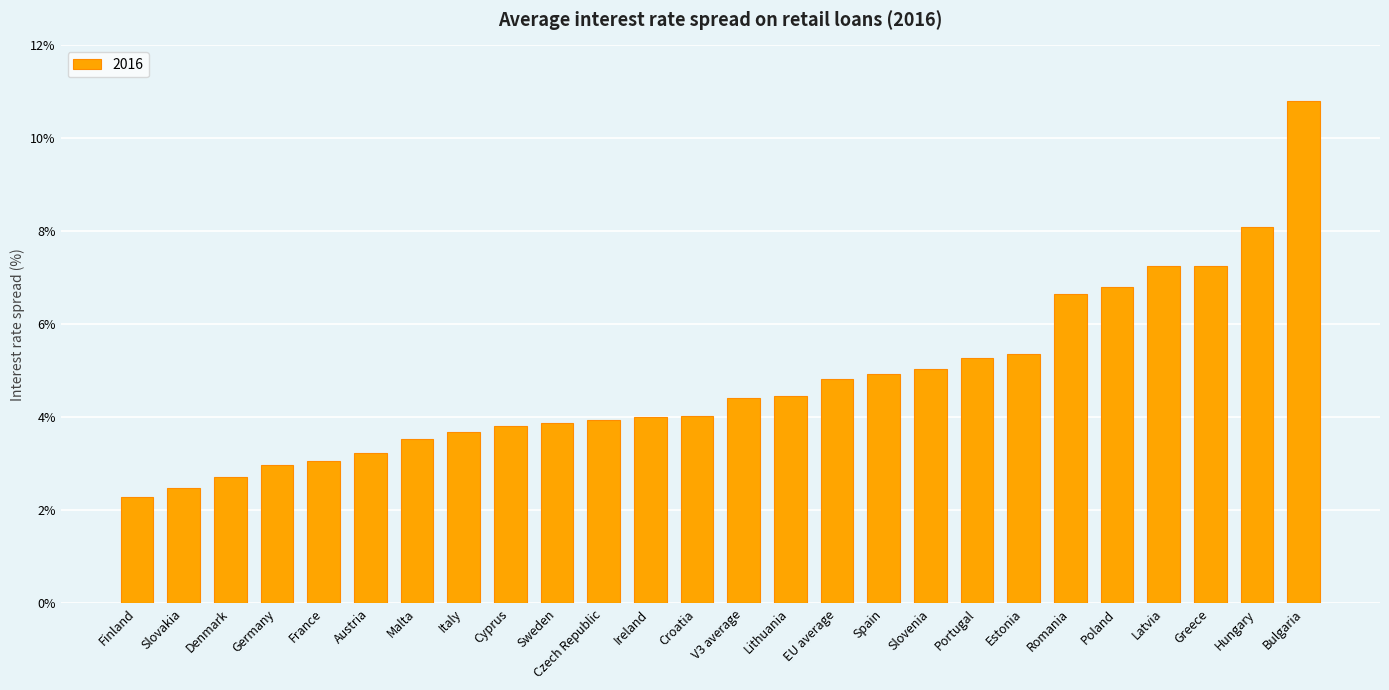

What position from the right is V3 average?

13